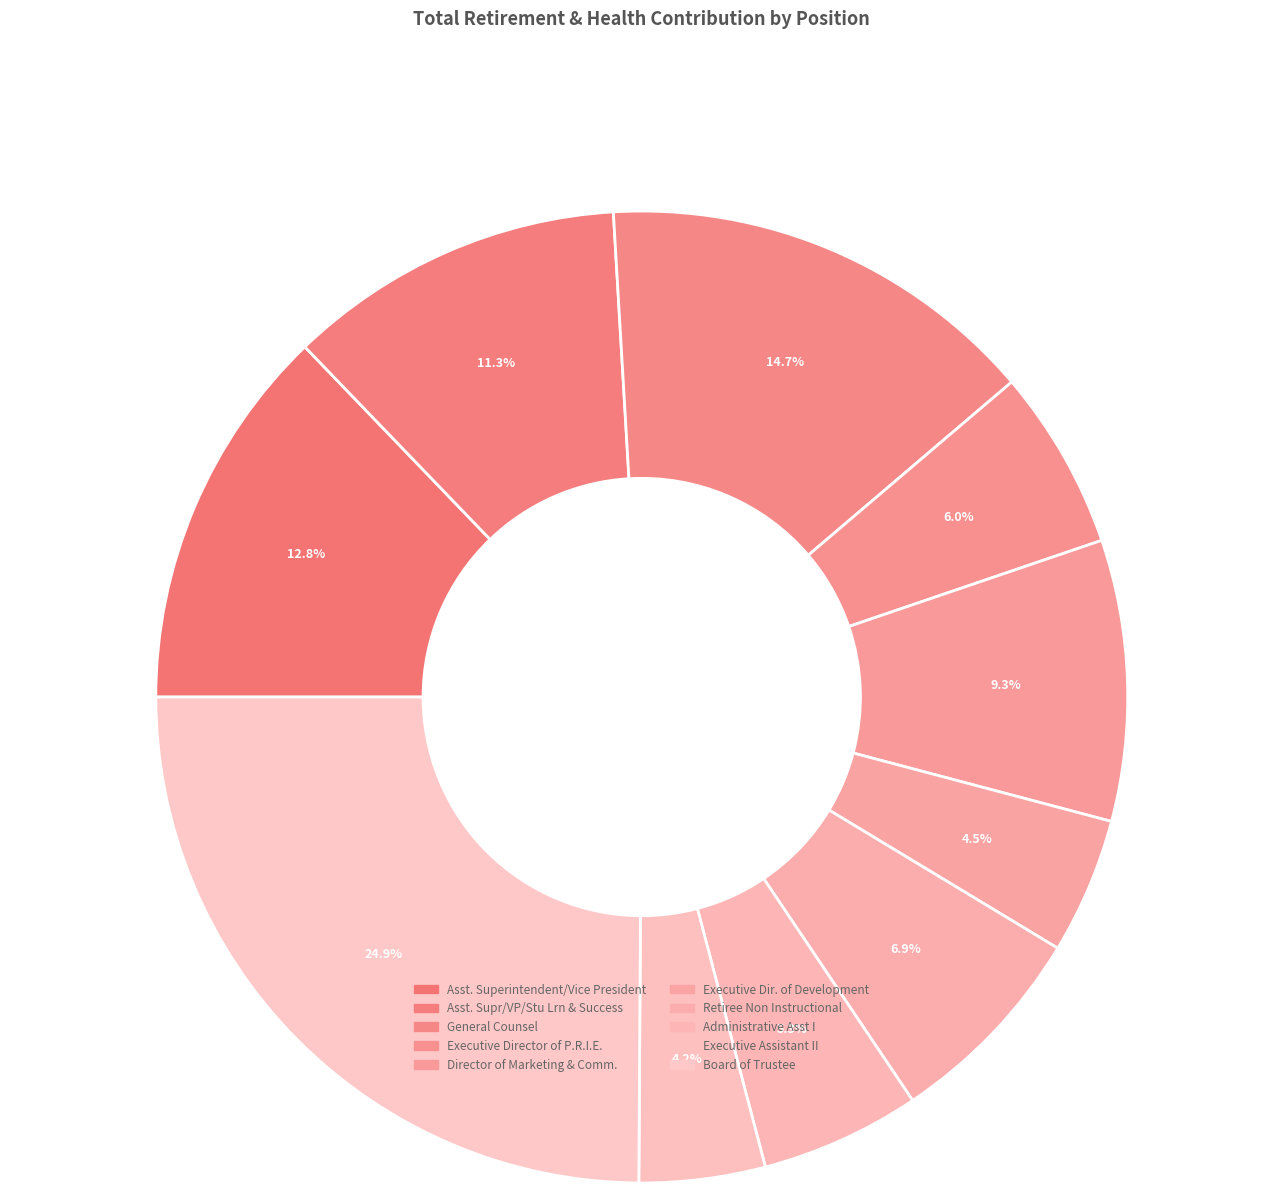

True or false: Executive Dir. of Development accounts for 14% of the total.

False